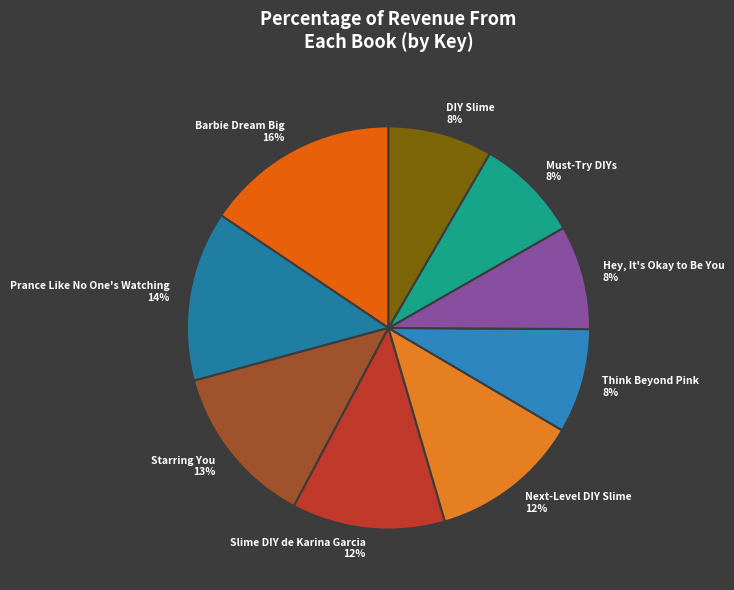

Does Must-Try DIYs account for over 50% of the chart?

No